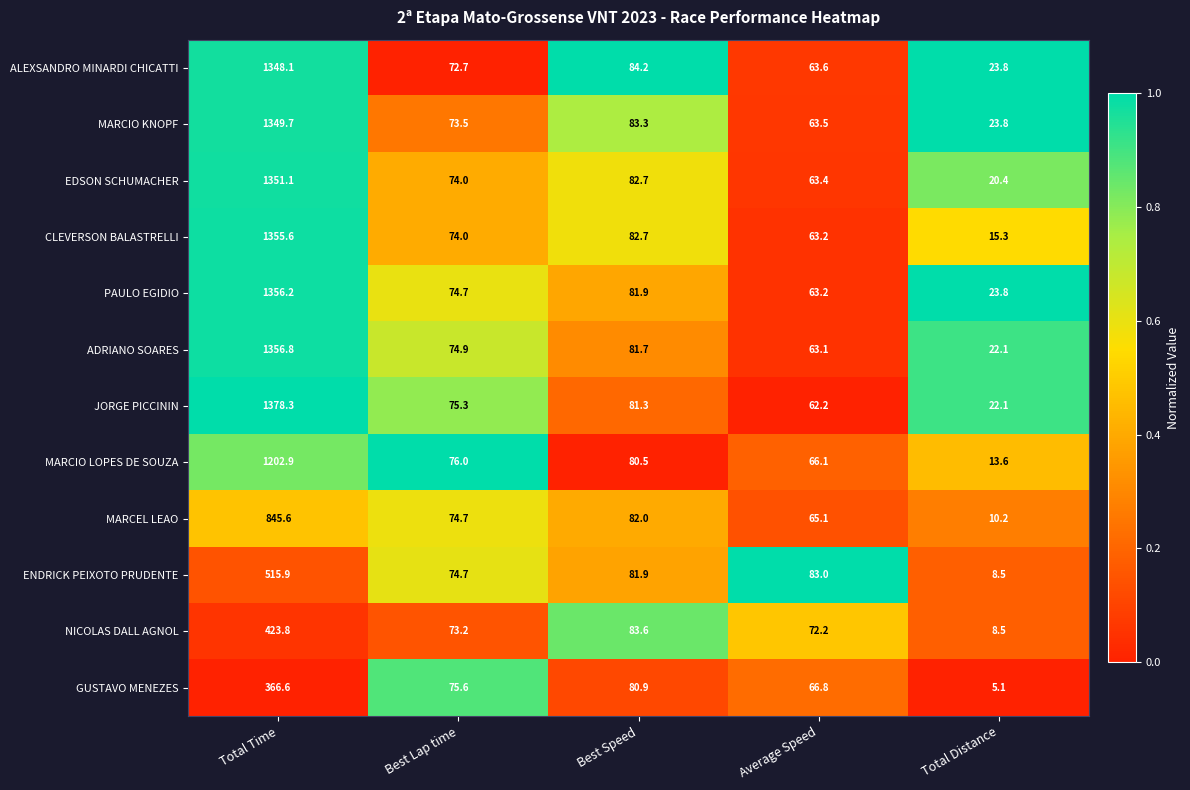

At which label does ALEXSANDRO MINARDI CHICATTI first exceed 72?

Total Time